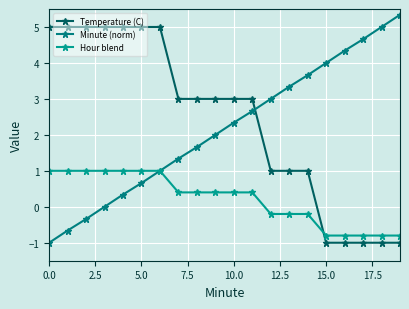

Count the number of data series in this chart.

3